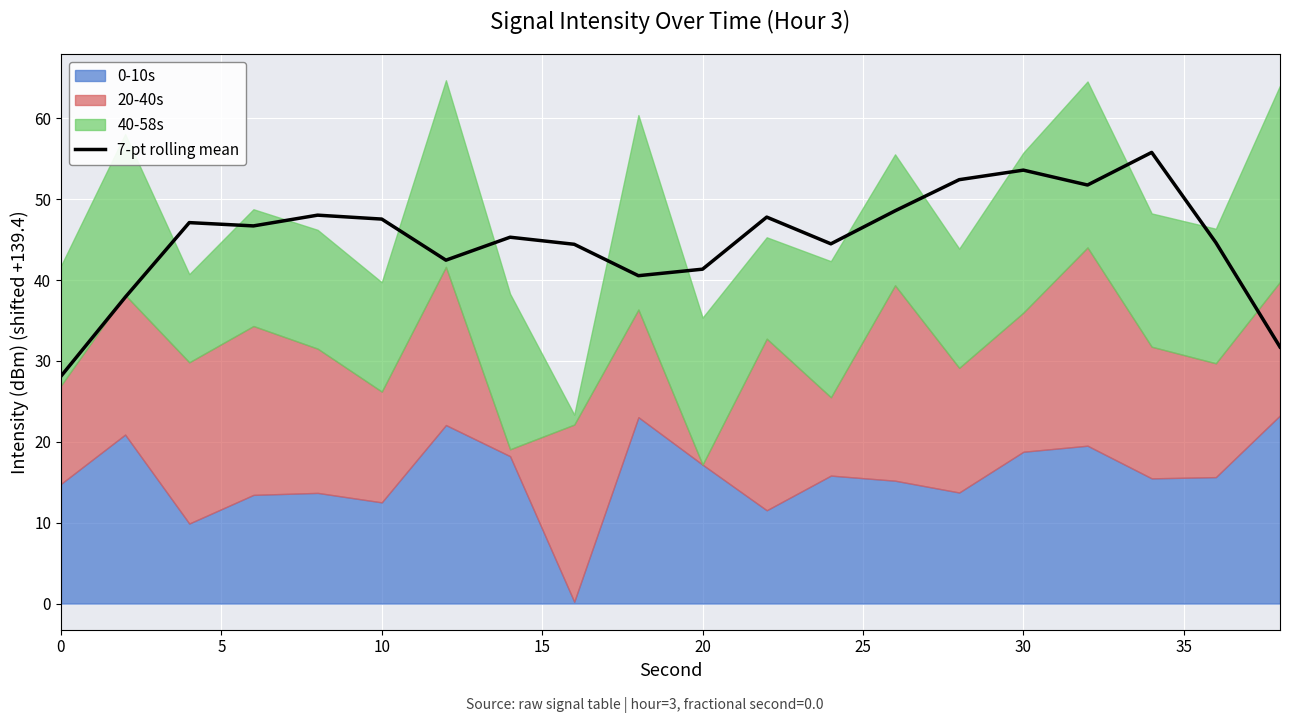

What is the lowest value of the 7-pt rolling mean series?

28.1